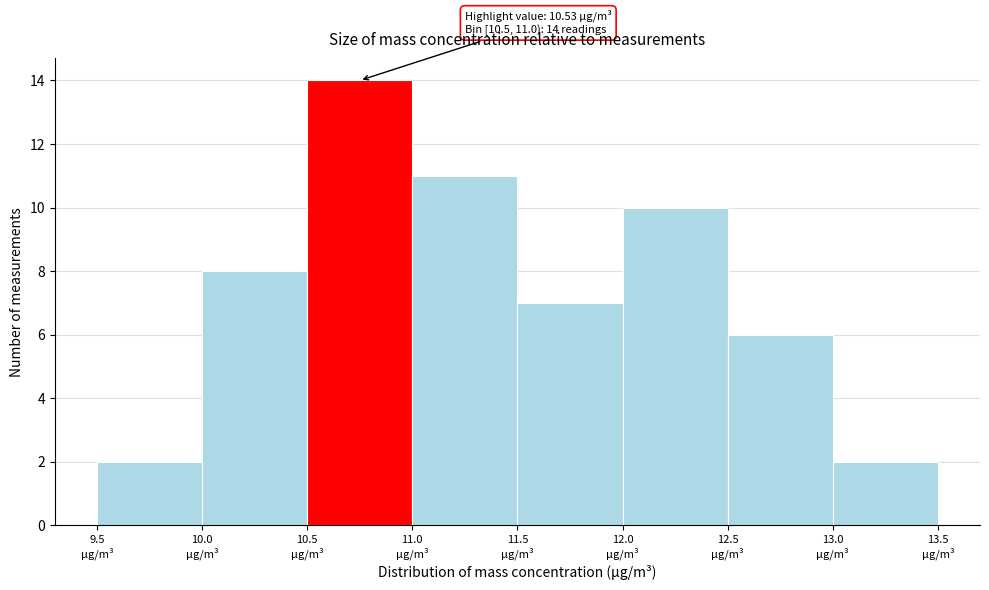

Which range on the x-axis has the tallest bar?

10.5 to 11.0